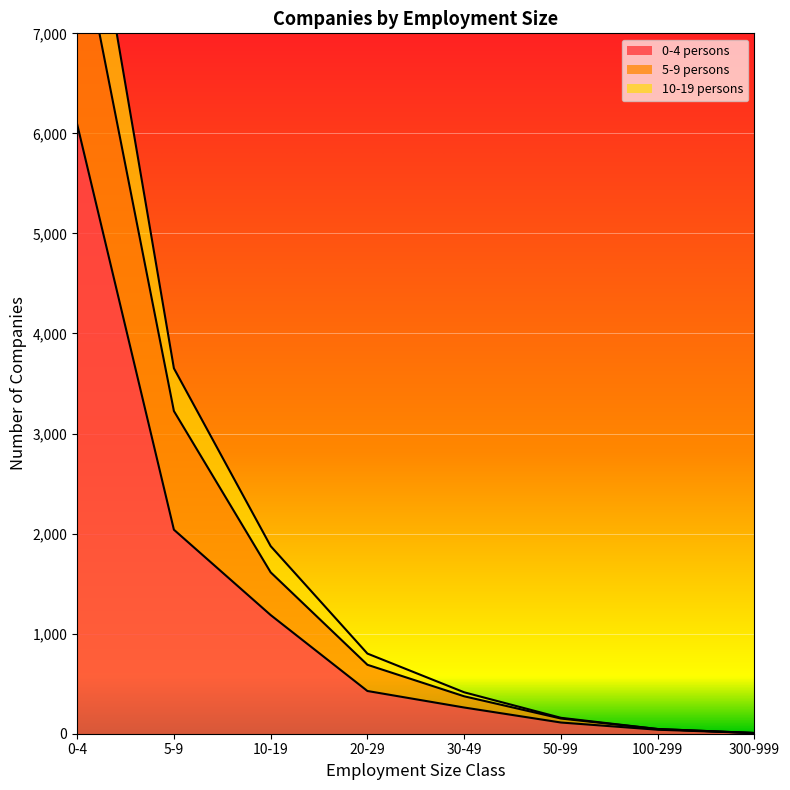

What is the spread (max minus min) of values at 30-49?

152